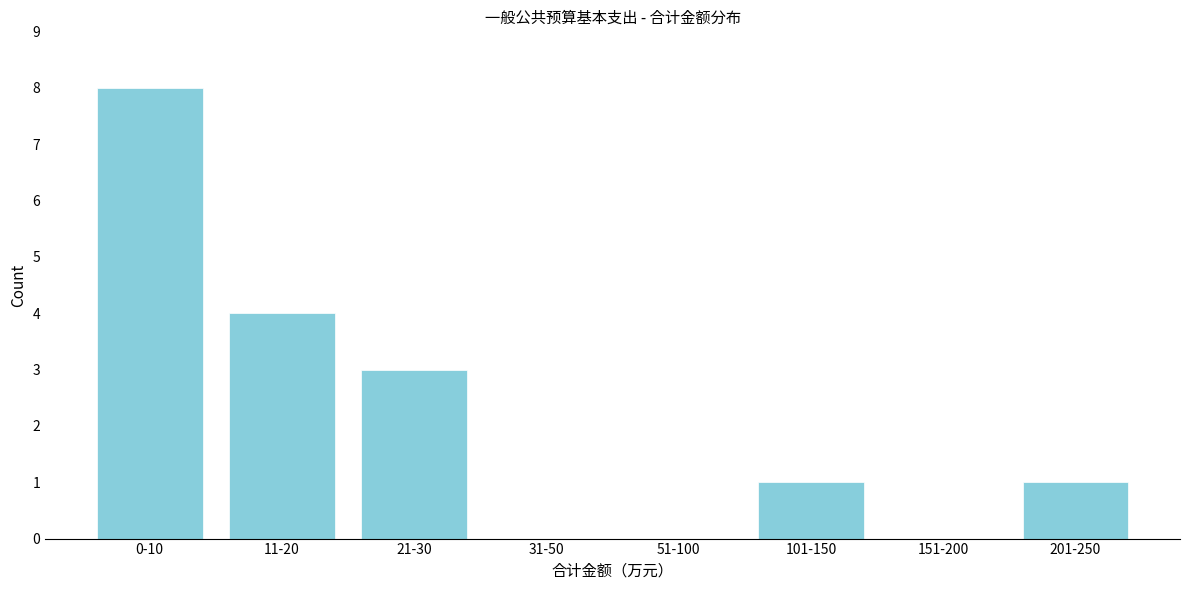

Reading left to right, what are all the values shown in this chart?

0-10=8	11-20=4	21-30=3	31-50=0	51-100=0	101-150=1	151-200=0	201-250=1